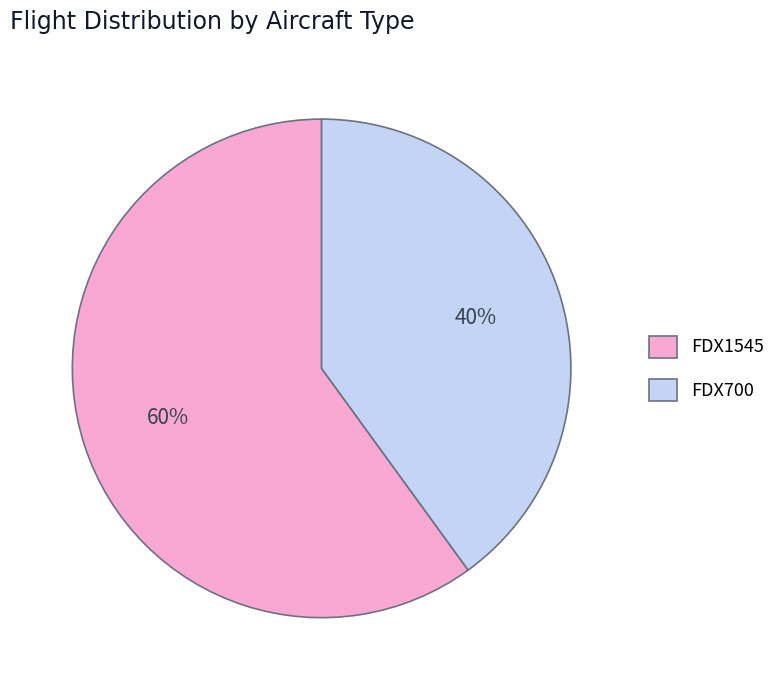

To the nearest percent, what percentage of the pie is FDX700?

40%